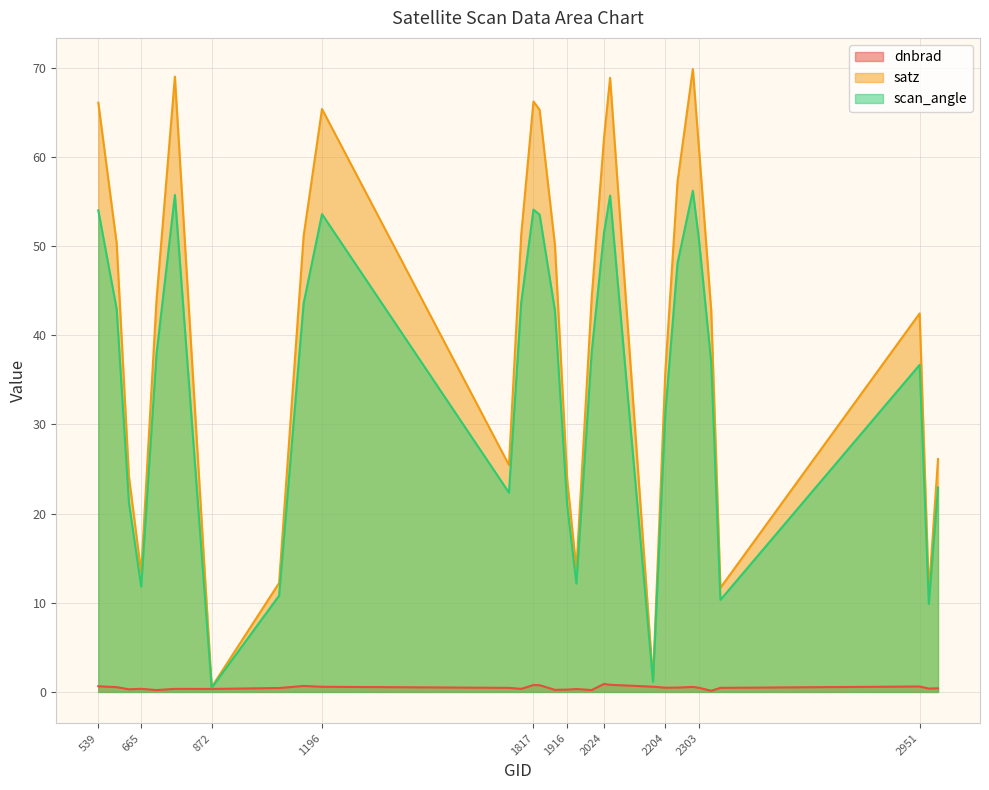

Rank the series at 710 from lowest to highest value.

dnbrad, scan_angle, satz